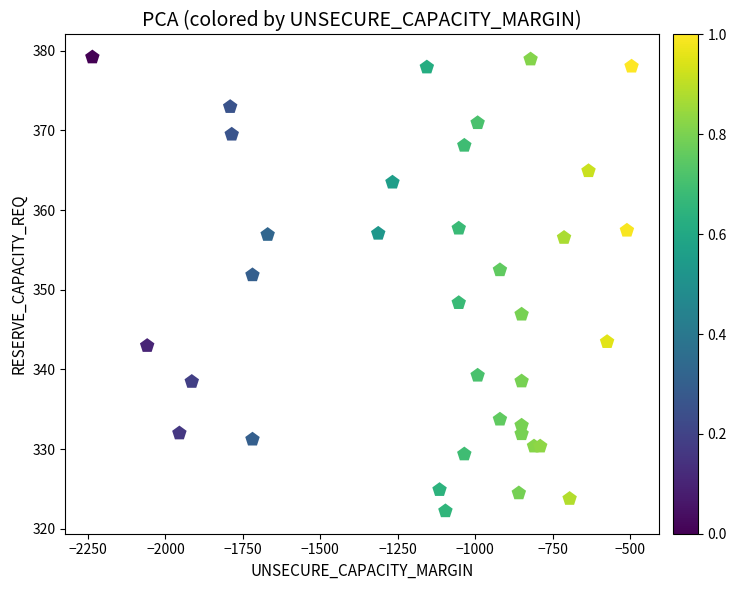

What is the range of X values (max minus min)?

1741.0